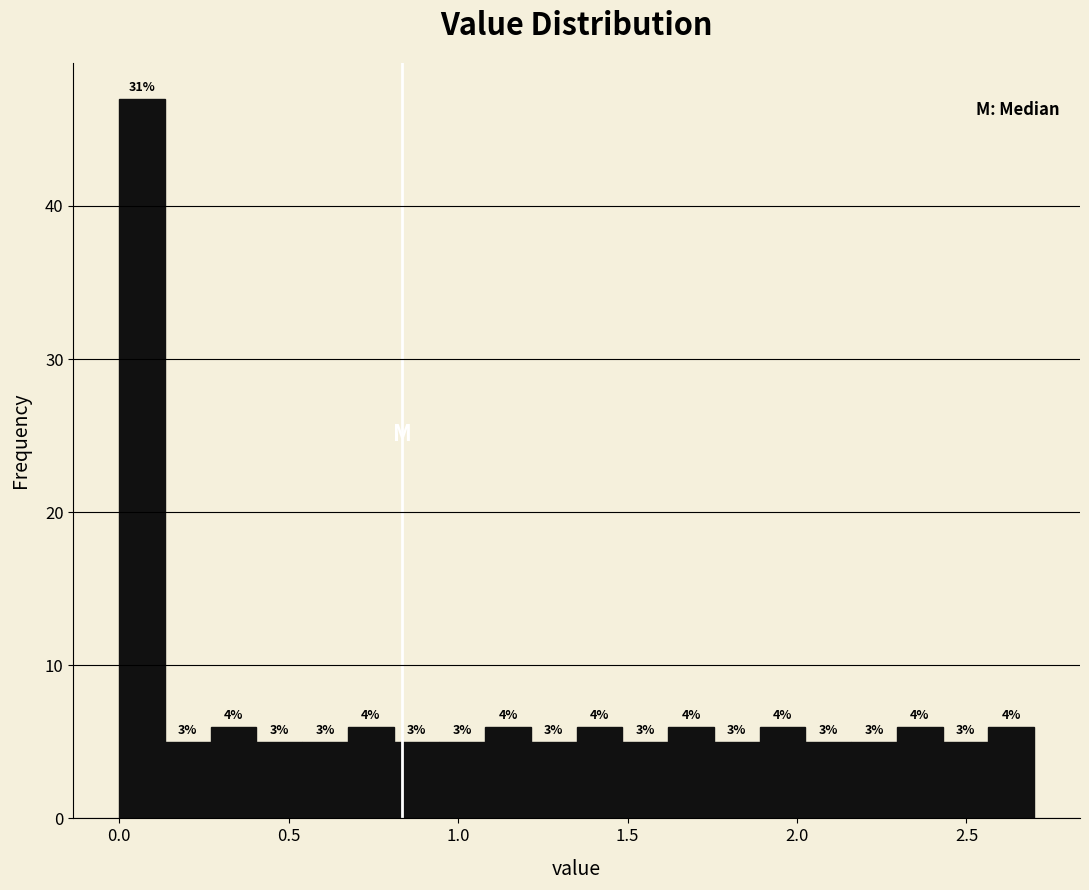

Around what value on the x-axis is the tallest bar? Give the approximate position of its centre, as read against the axis.

0.05